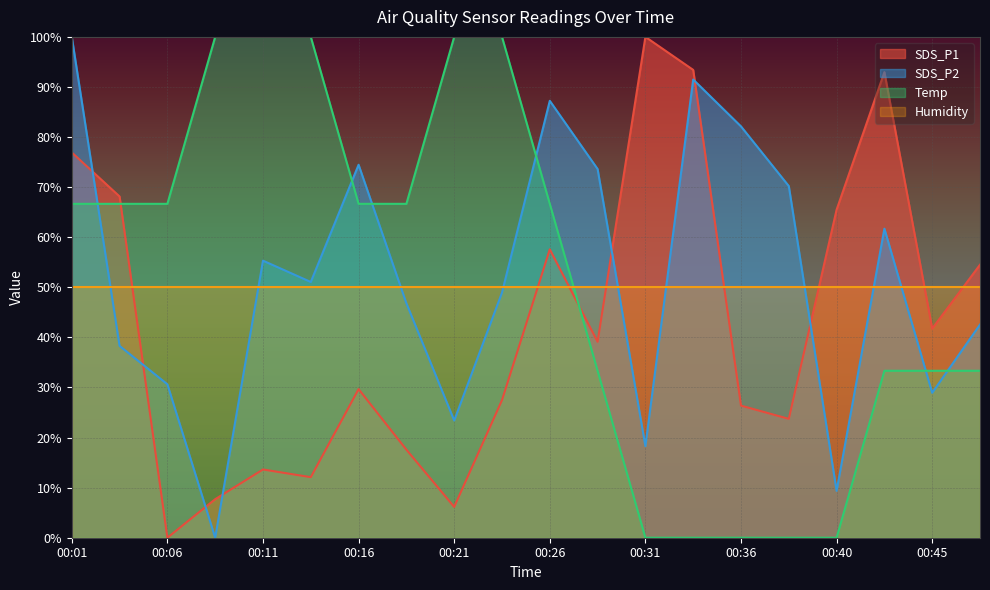

What is the spread (max minus min) of values at 00:18?

49.1